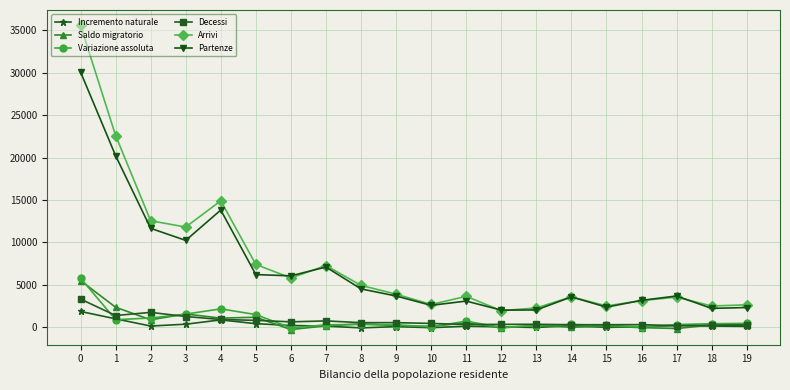

True or false: Variazione assoluta and Arrivi cross at least once.

False